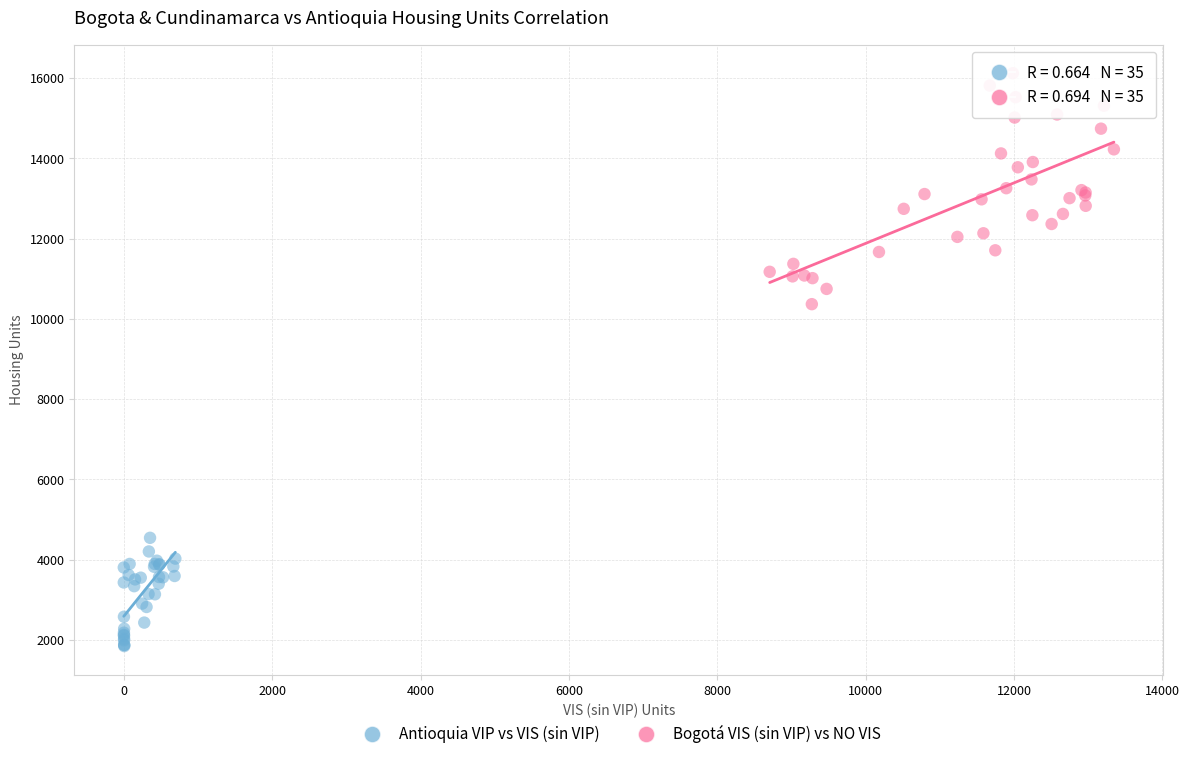

Which series contains the lowest Y value?

Antioquia VIP vs VIS (sin VIP)